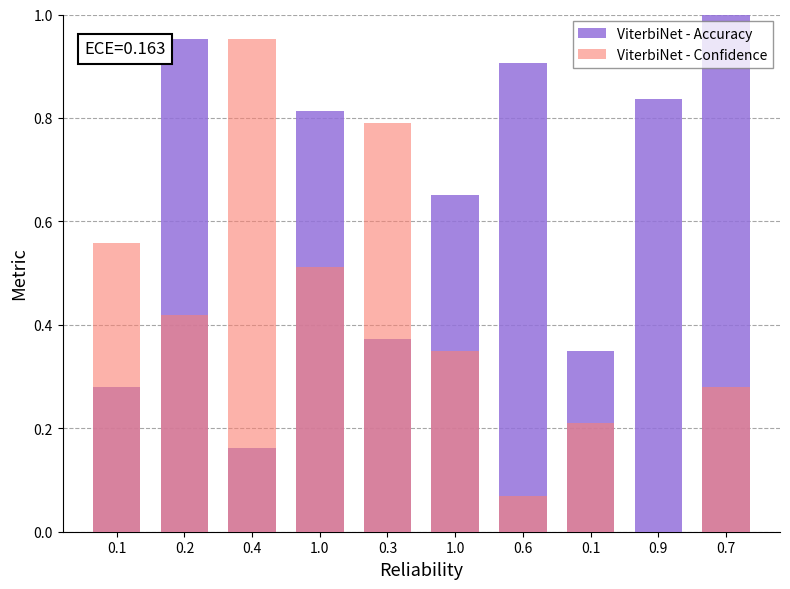

How many groups of bars are there?

10